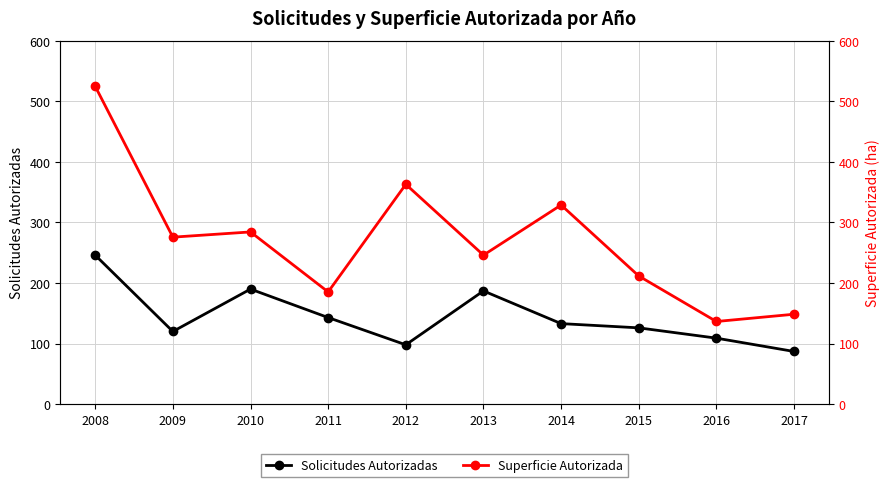

How many data points in Superficie Autorizada are less than 275?

5